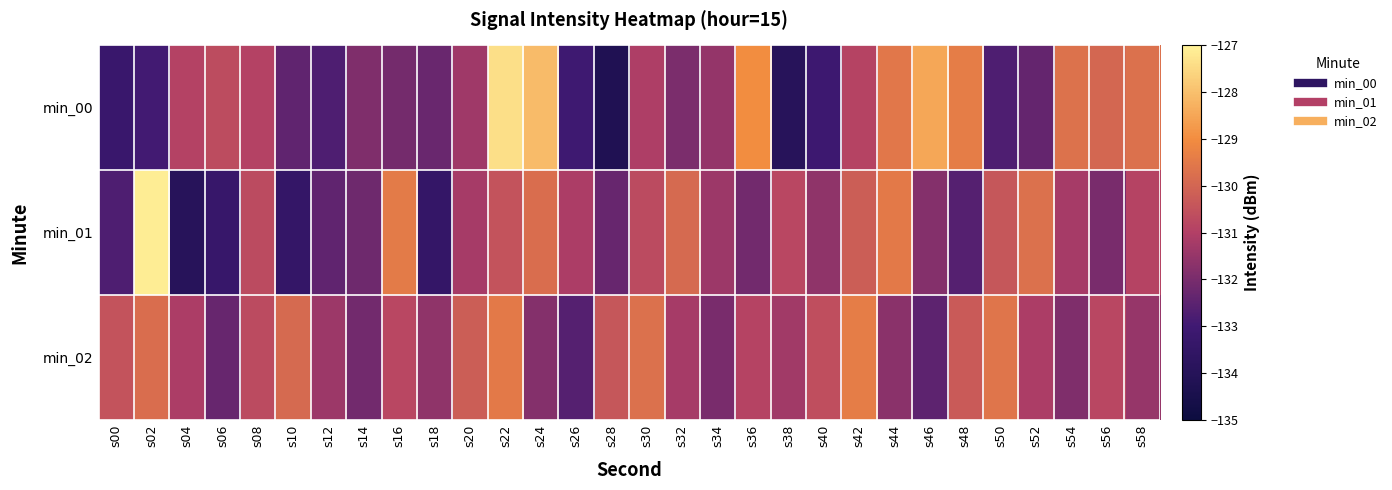

At which category does the chart reach its peak across all series?

s02